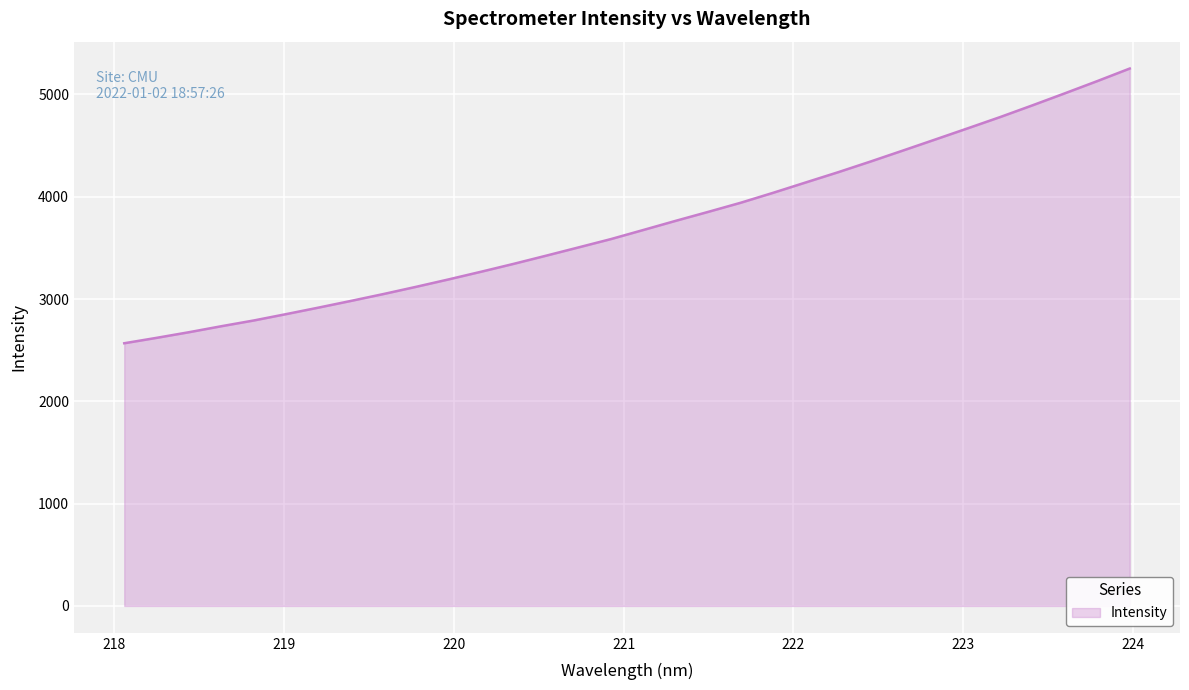

What is the minimum value shown in the chart?

2567.8